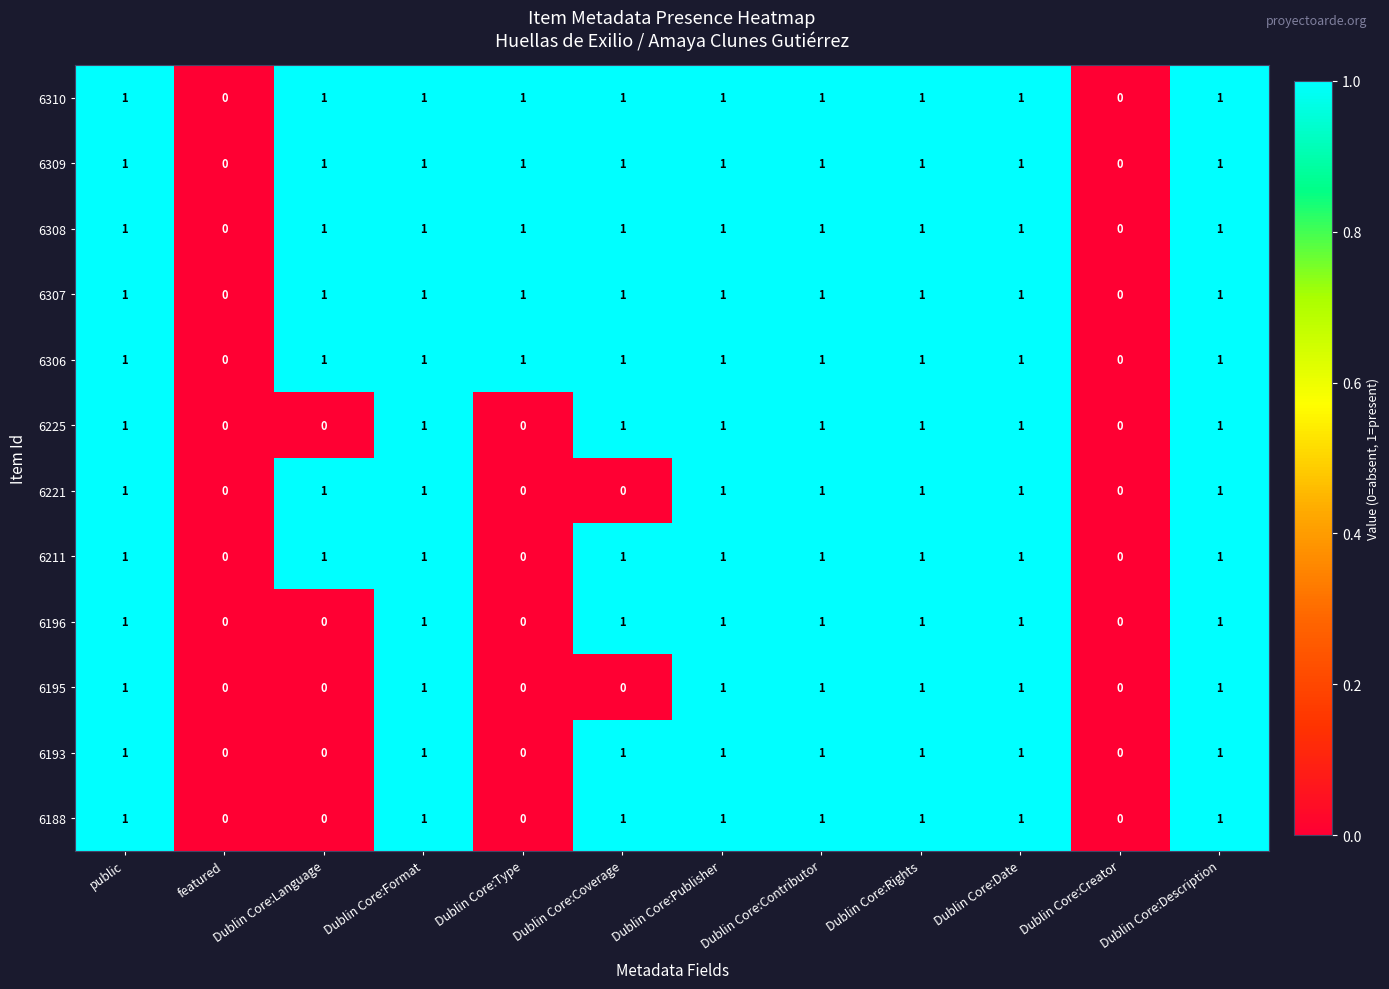

The 6306 series shows 0 at featured. True or false?

True